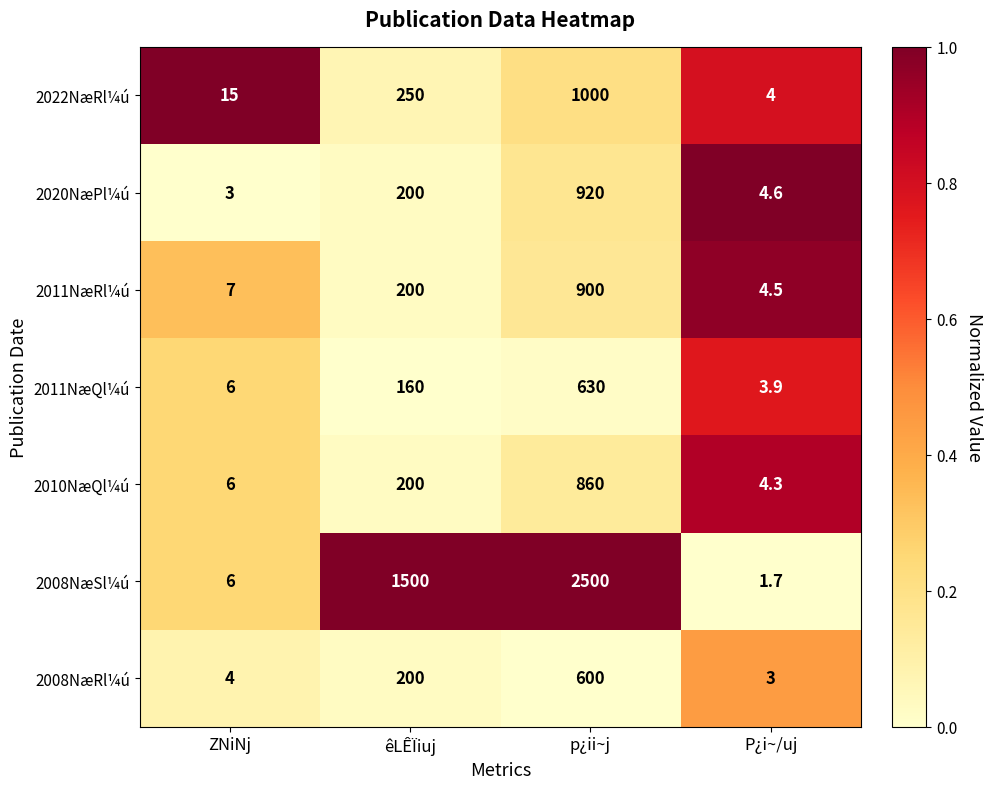

What is the difference between the 2020NæPl¼ú values at p¿ii~j and P¿i~/uj?

915.4